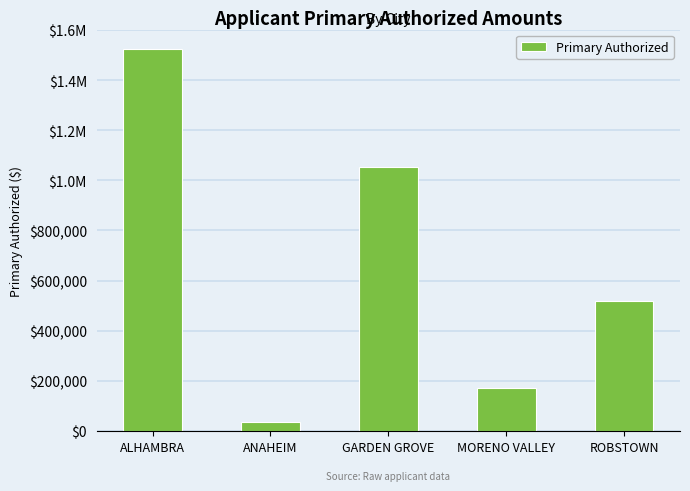

True or false: the data shows 1840746.5 at GARDEN GROVE.

False